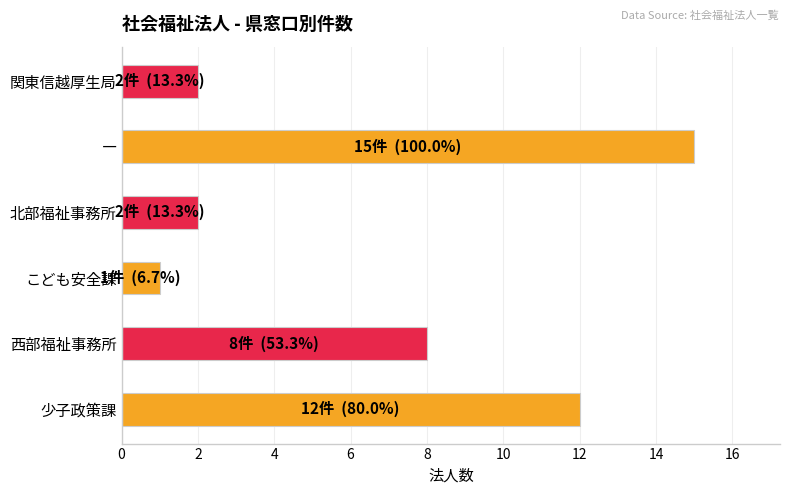

Which has a higher value, ― or 北部福祉事務所?

―